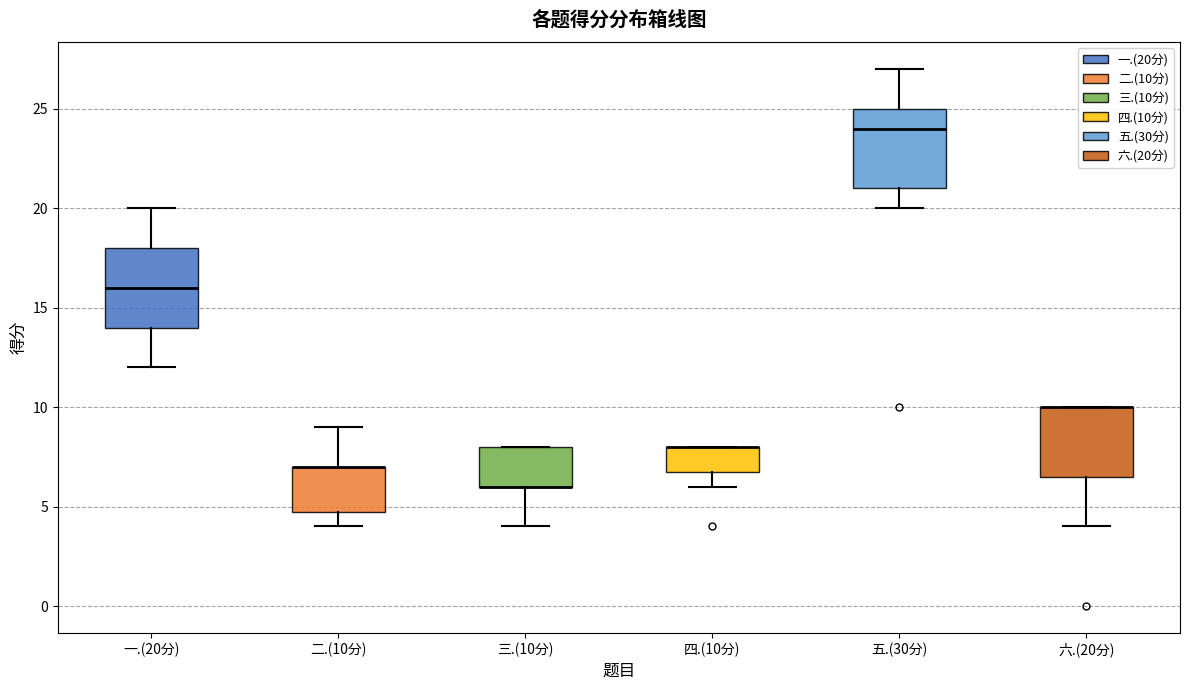

Reading left to right, read every box against the y-axis: the position of its median line, the range the box covers, and the ends of its whiskers. The values are not printed on the chart, so give them approximately, as read against the axis.

一.(20分): median 16.0, box 14.0 to 18.0, whiskers 12.0 to 20.0
二.(10分): median 7.0 (drawn on the box's upper edge), box 5.0 to 7.0, whiskers 4.0 to 9.0
三.(10分): median 6.0 (drawn on the box's lower edge), box 6.0 to 8.0, whiskers 4.0 to 8.0
四.(10分): median 8.0 (drawn on the box's upper edge), box 7.0 to 8.0, whiskers 6.0 to 8.0
五.(30分): median 24.0, box 21.0 to 25.0, whiskers 20.0 to 27.0
六.(20分): median 10.0 (drawn on the box's upper edge), box 6.5 to 10.0, whiskers 4.0 to 10.0